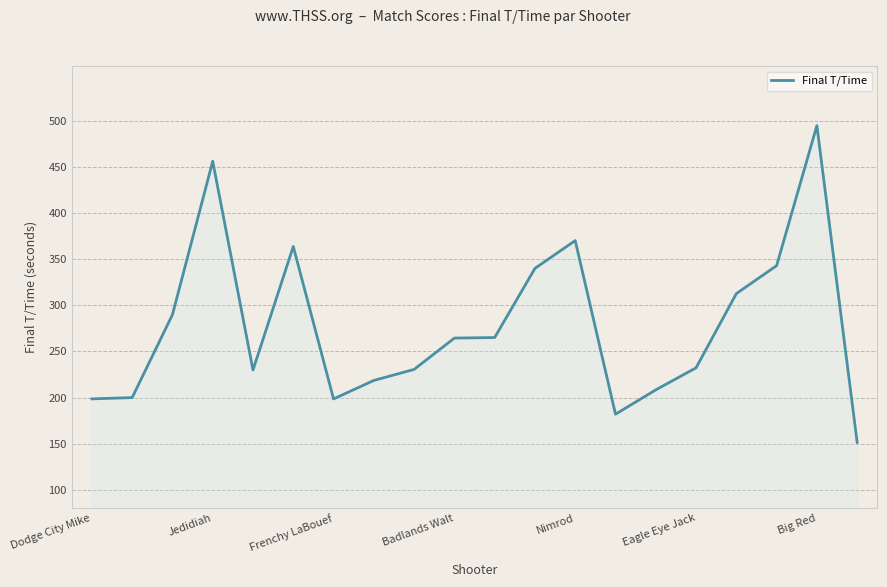

What is the smallest value displayed?

151.2